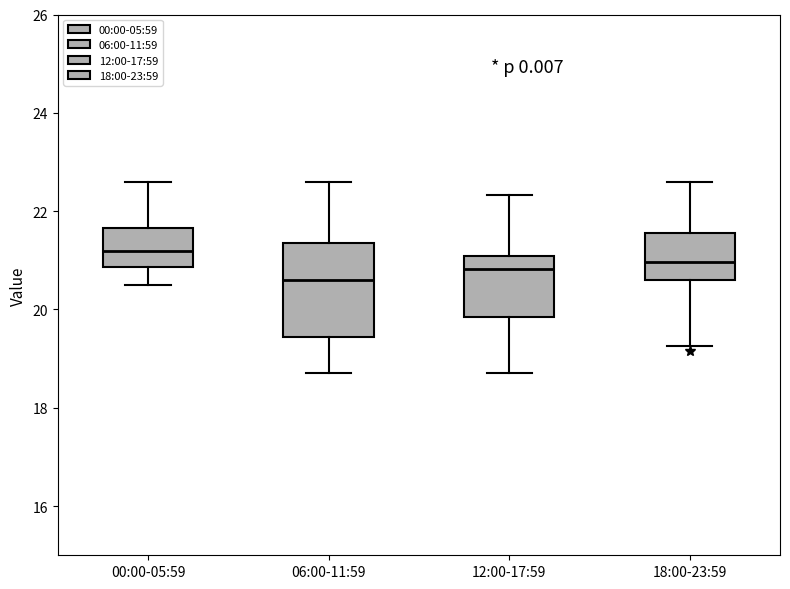

Where does the median line of the box for 18:00-23:59 sit on the y-axis? The values are not printed on the chart, so give them approximately, as read against the axis.

21.0